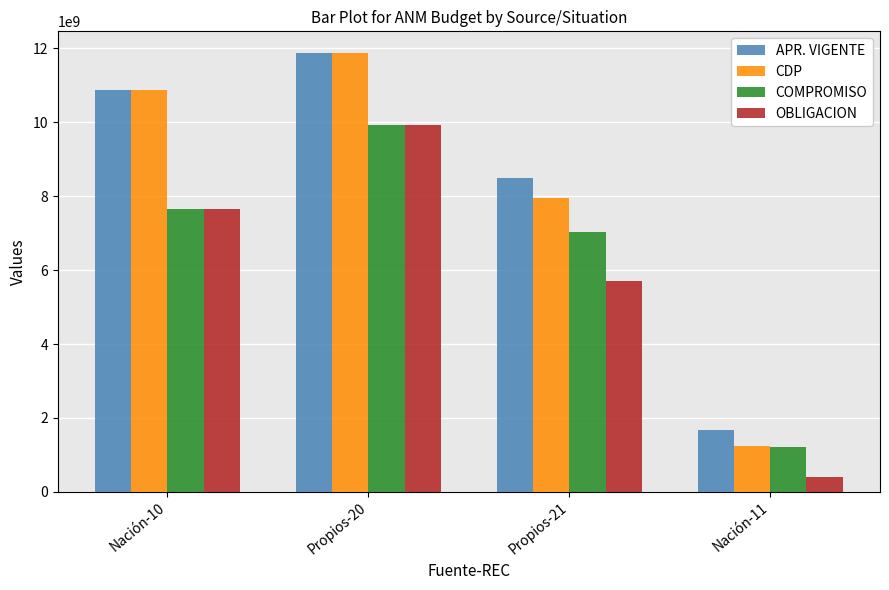

Is it true that OBLIGACION equals 5714186029 at Propios-21?

True